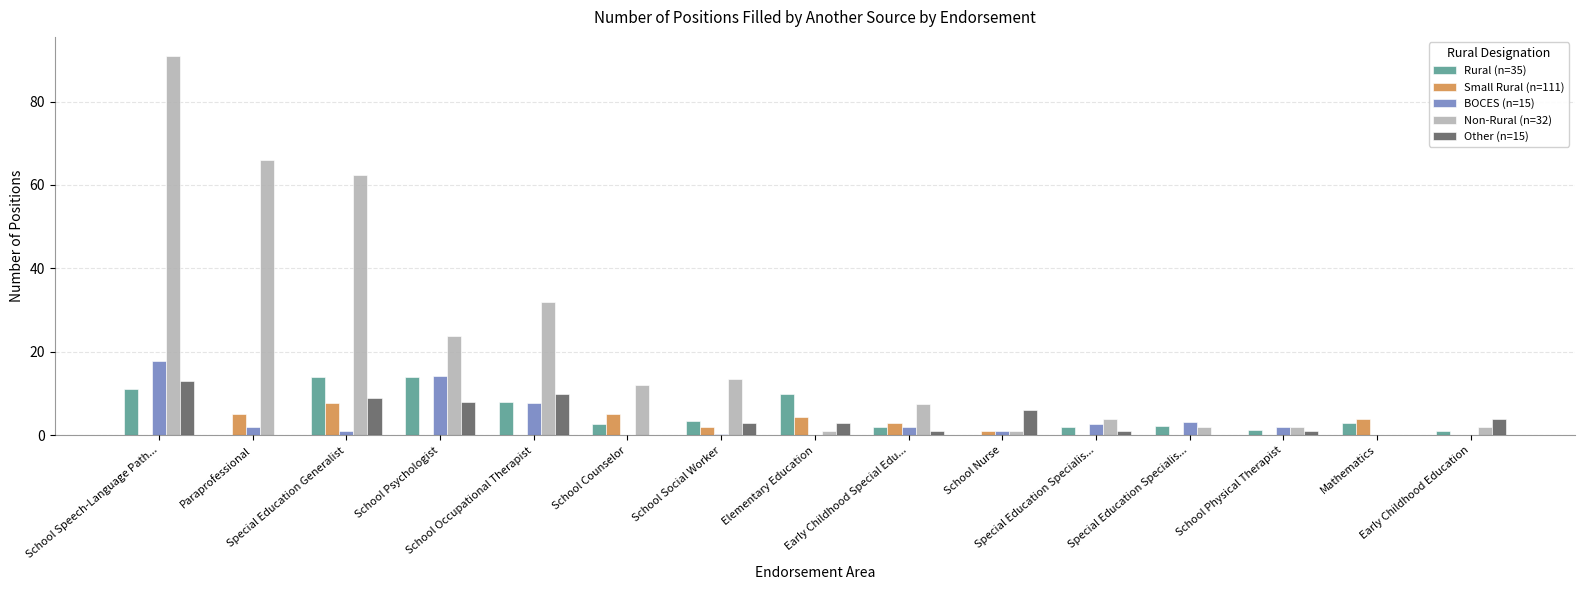

How many groups of bars are there?

15